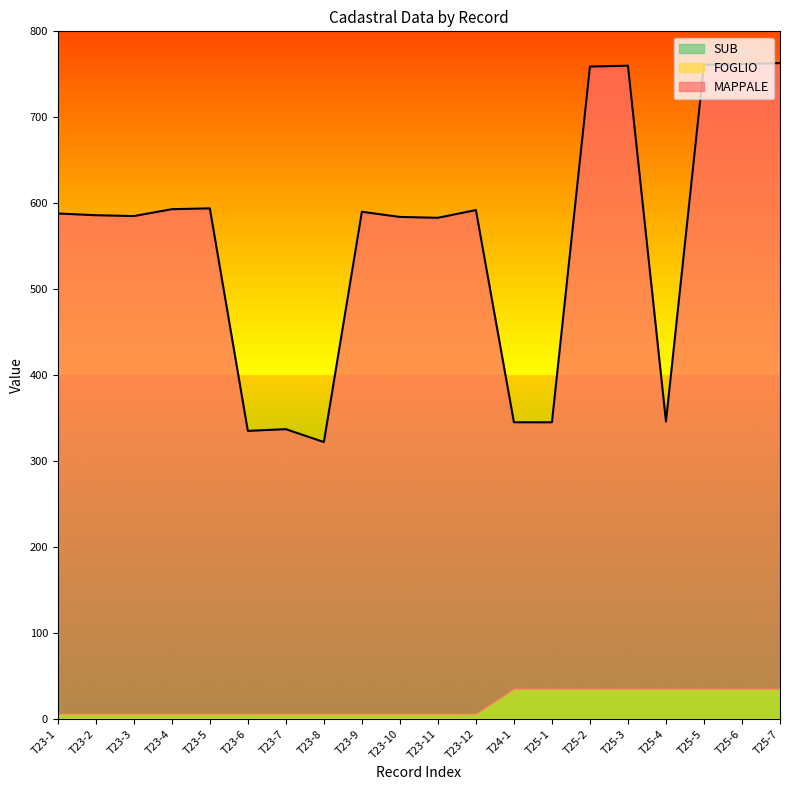

Which category has the highest value in the SUB series?

T23-1